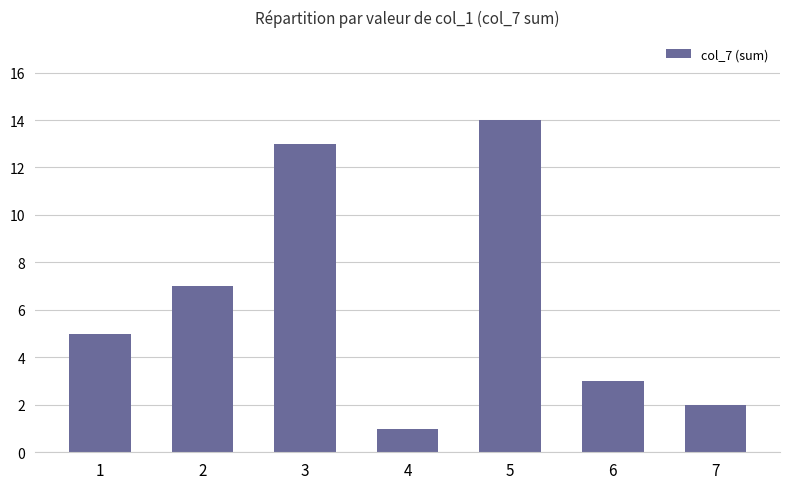

What is the difference between the second highest and second lowest values?

11